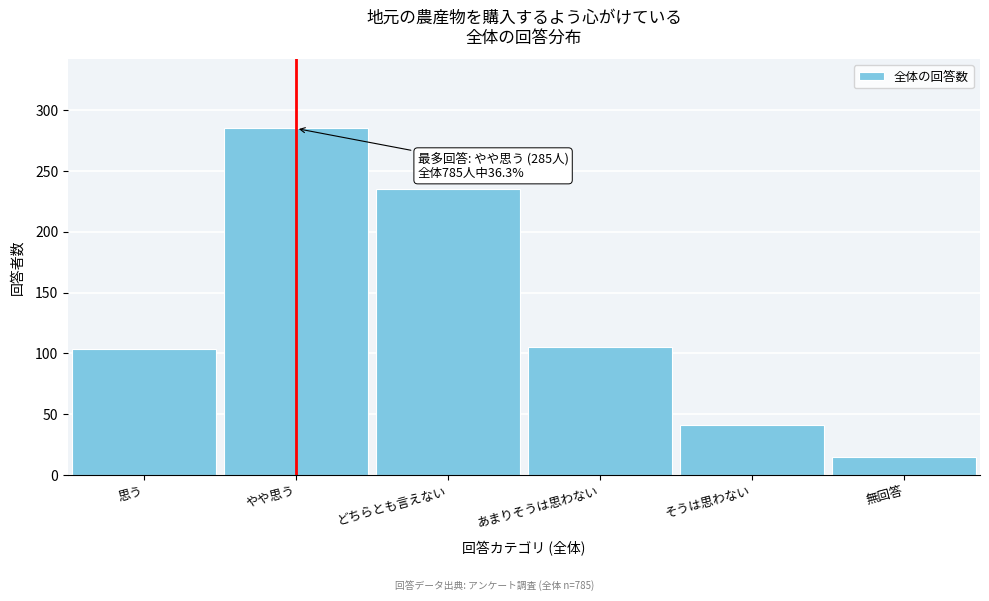

What is the difference between the second highest and second lowest values?

194